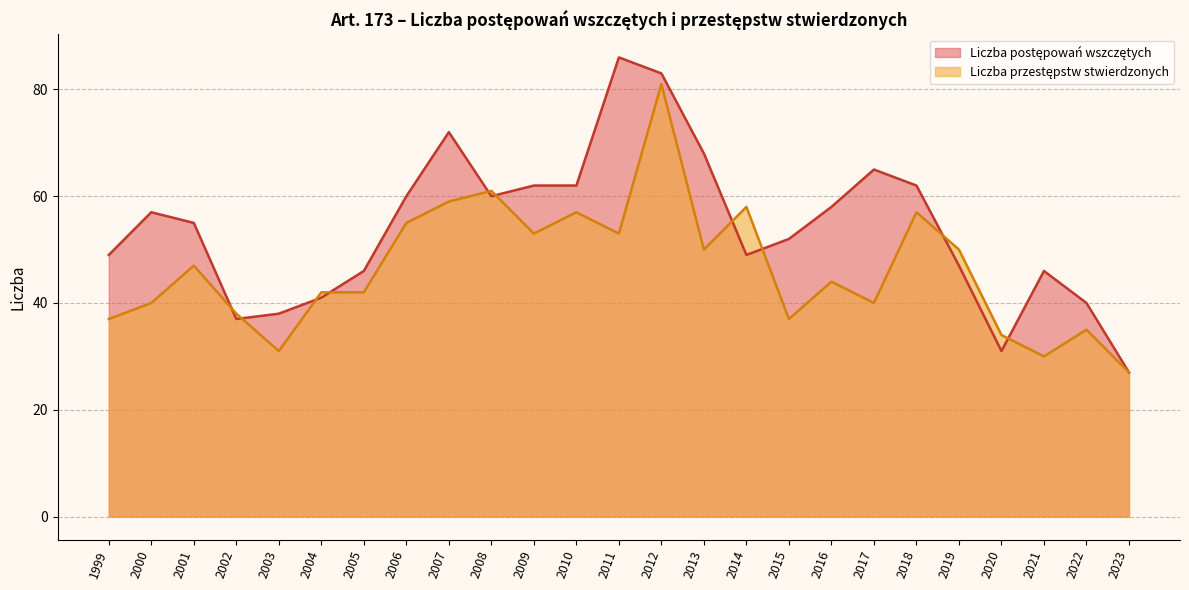

Is the value of Liczba postępowań wszczętych at 2007 greater than the value of Liczba przestępstw stwierdzonych at 2003?

Yes